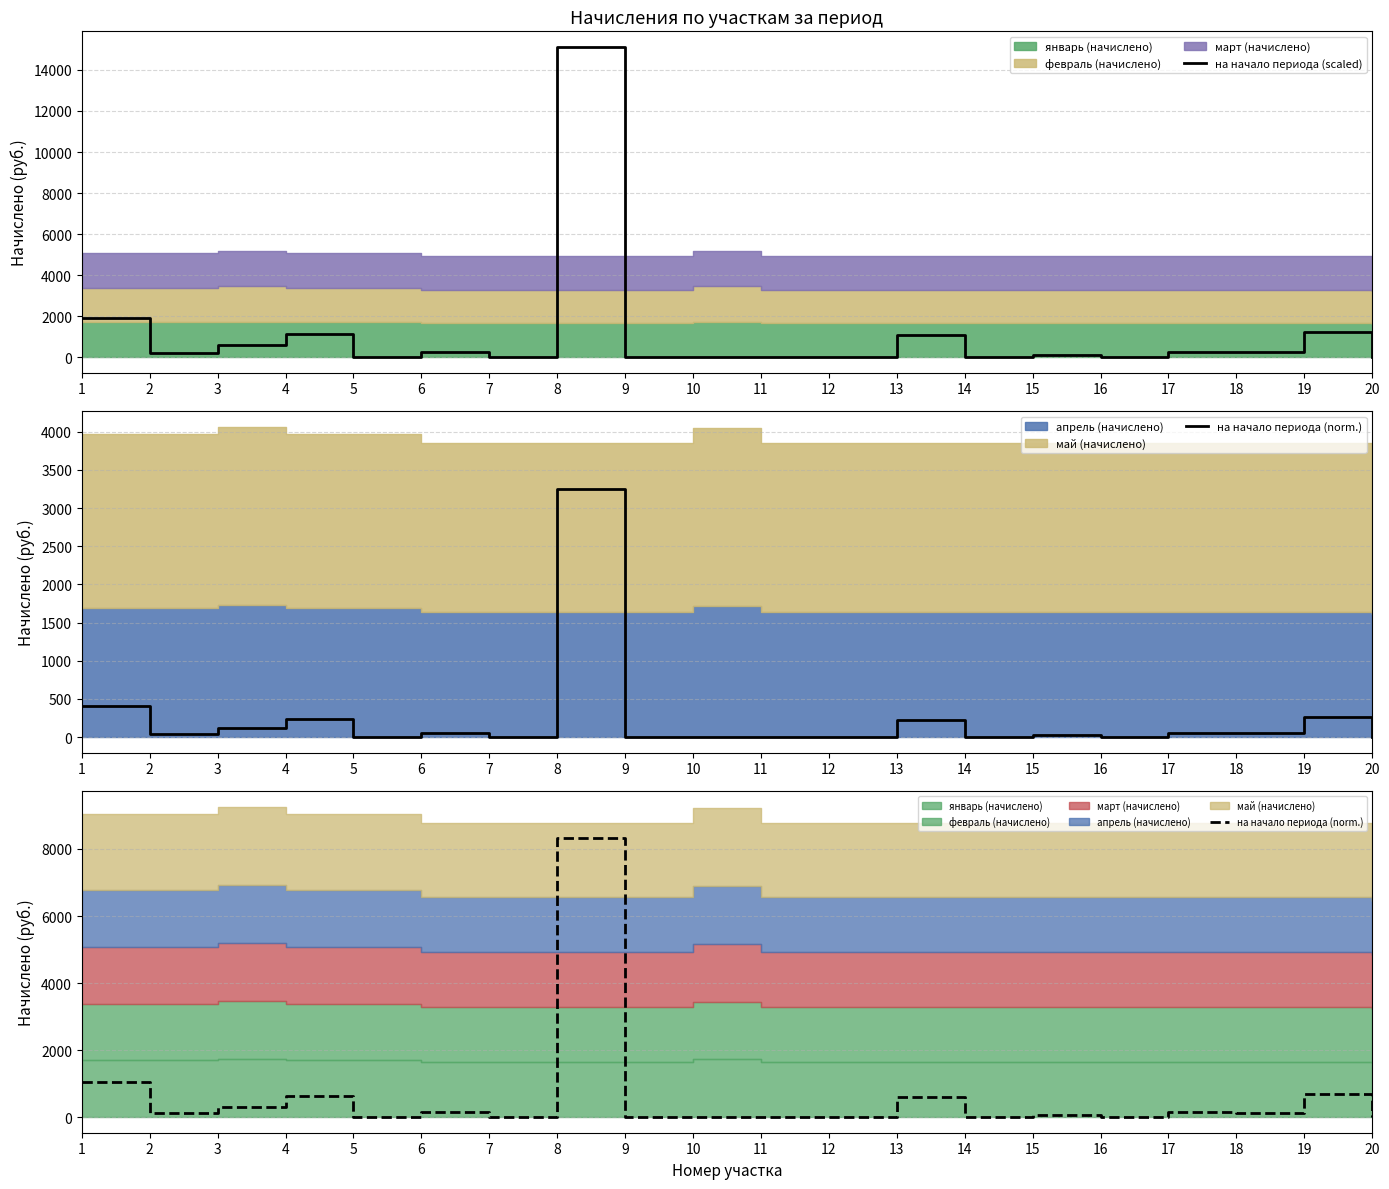

What is the sum of the на начало периода (scaled) values at 2 and 7?

209.1